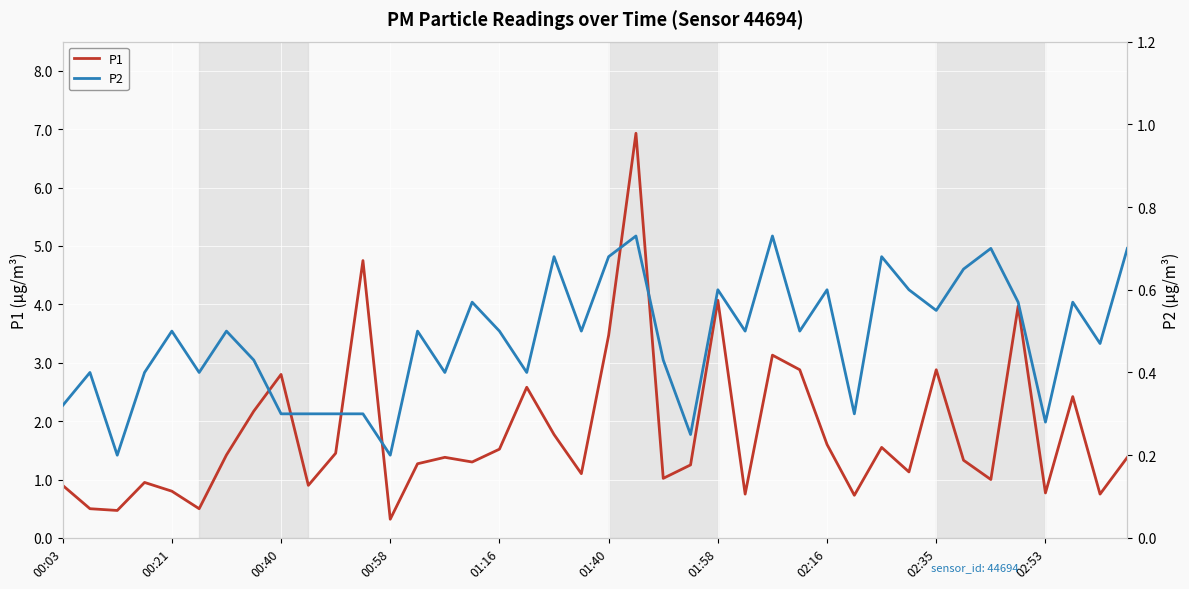

What is the value of the P2 point at the 23rd from the left?

0.4